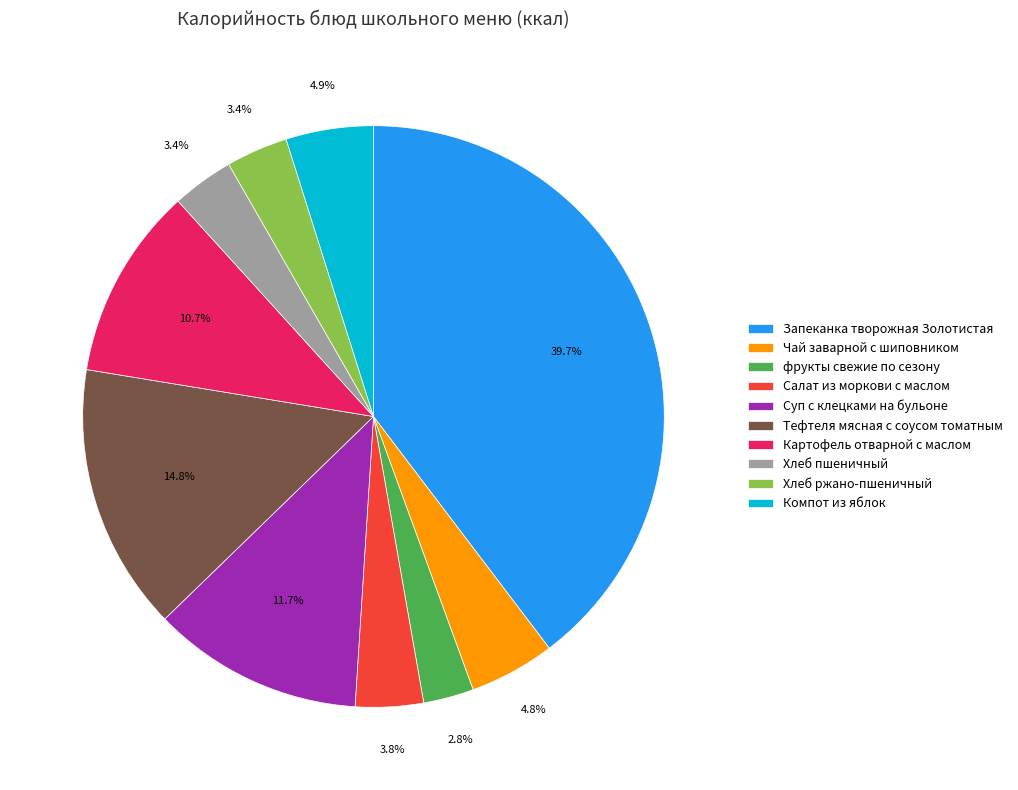

The Суп с клецками на бульоне slice represents 23% of the pie. True or false?

False